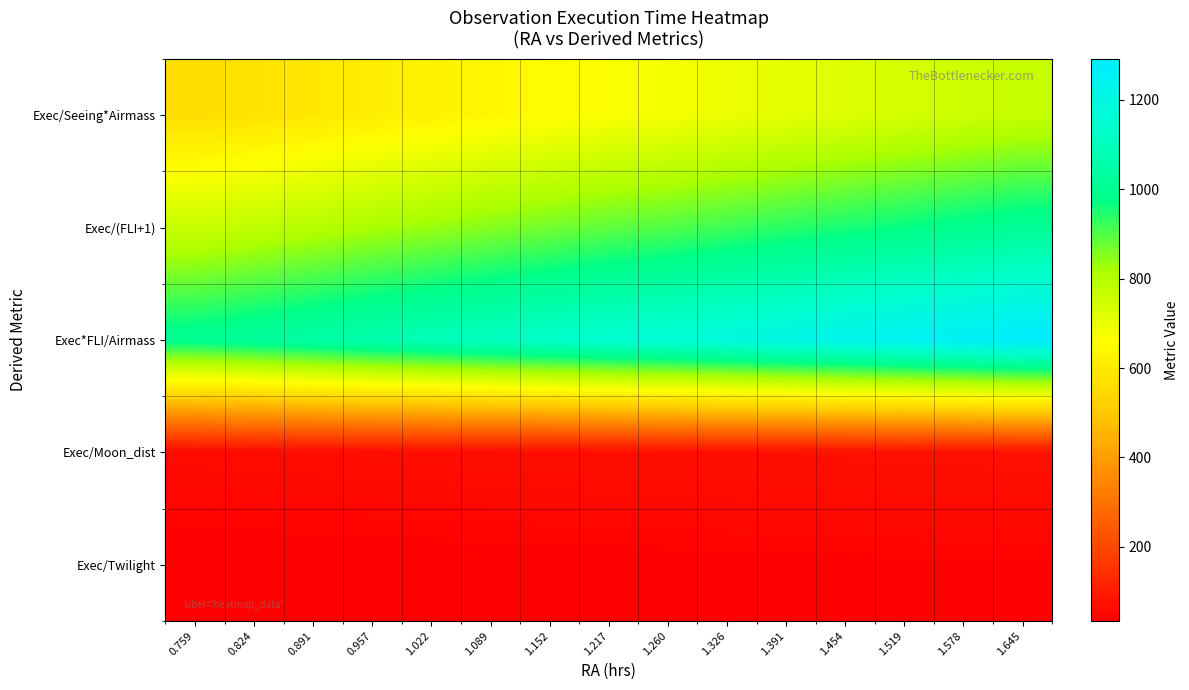

Which series has the widest spread of values?

Exec*FLI/Airmass